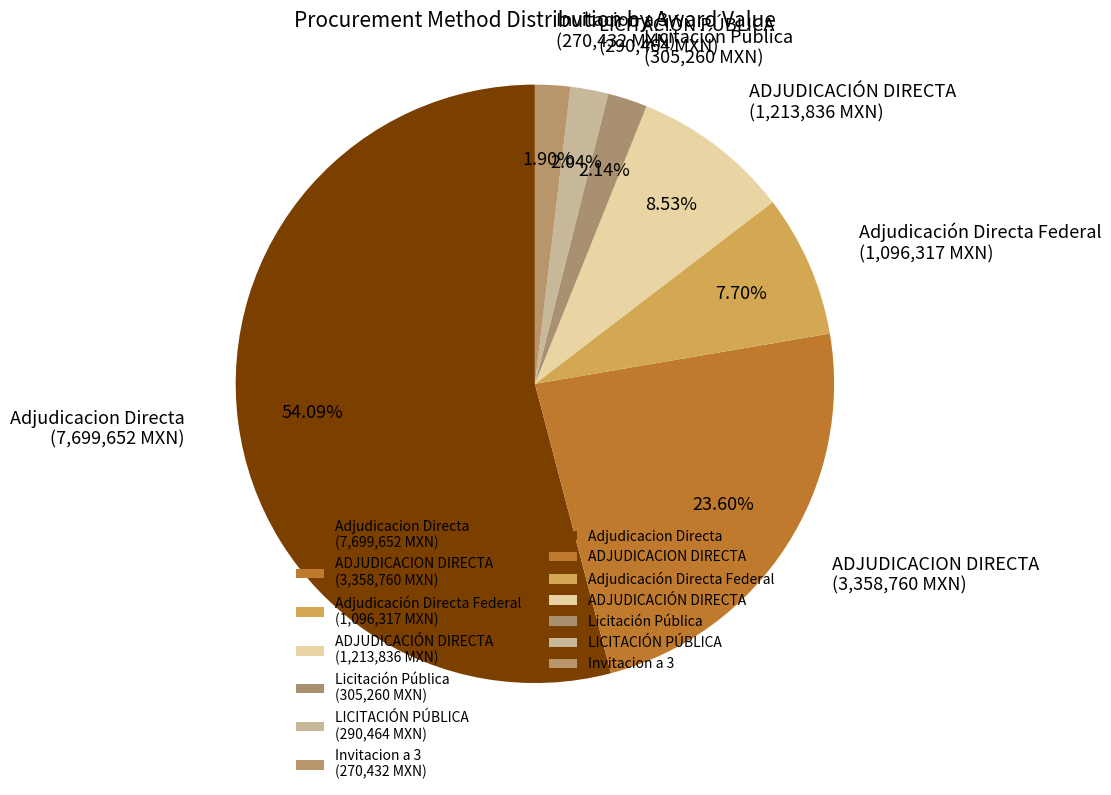

To the nearest percent, what percentage of the pie is LICITACIÓN PÚBLICA?

2%